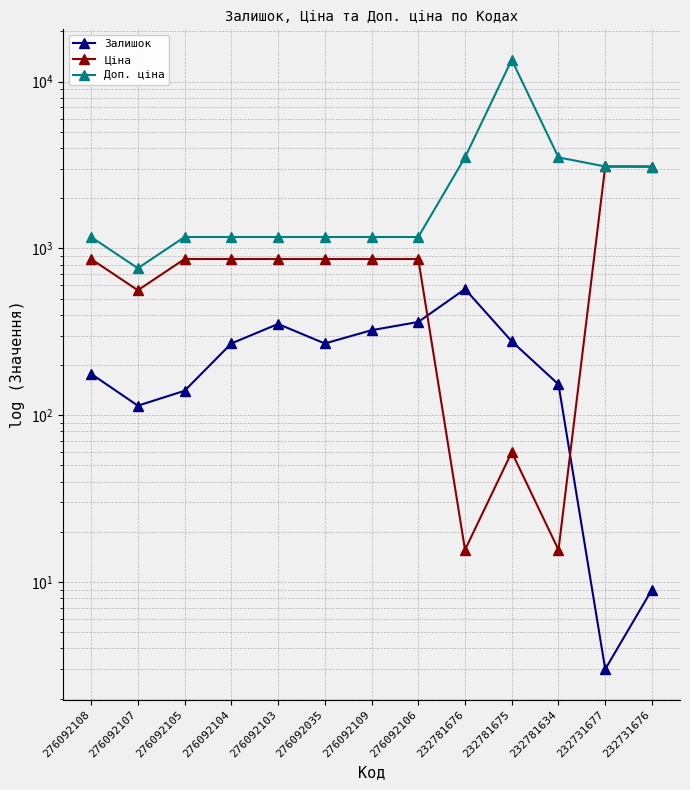

What position from the right is 276092108?

13